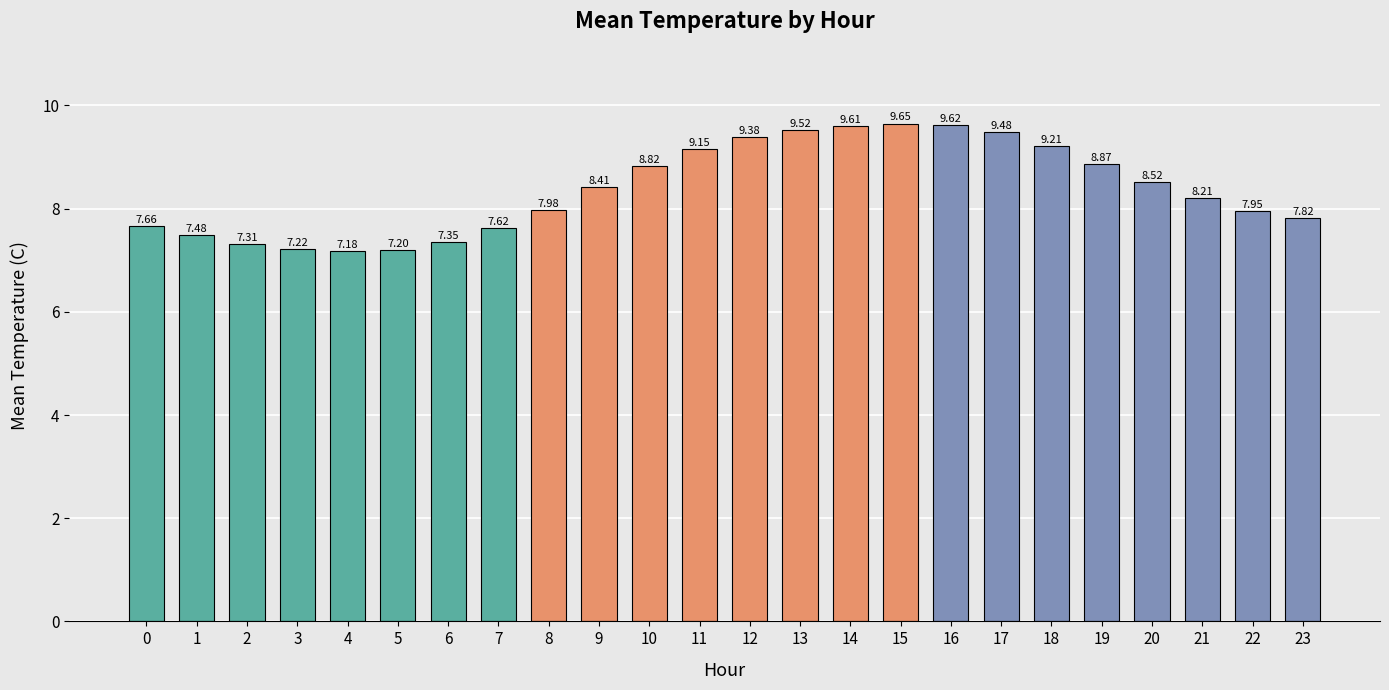

Read the value at 9.

8.4